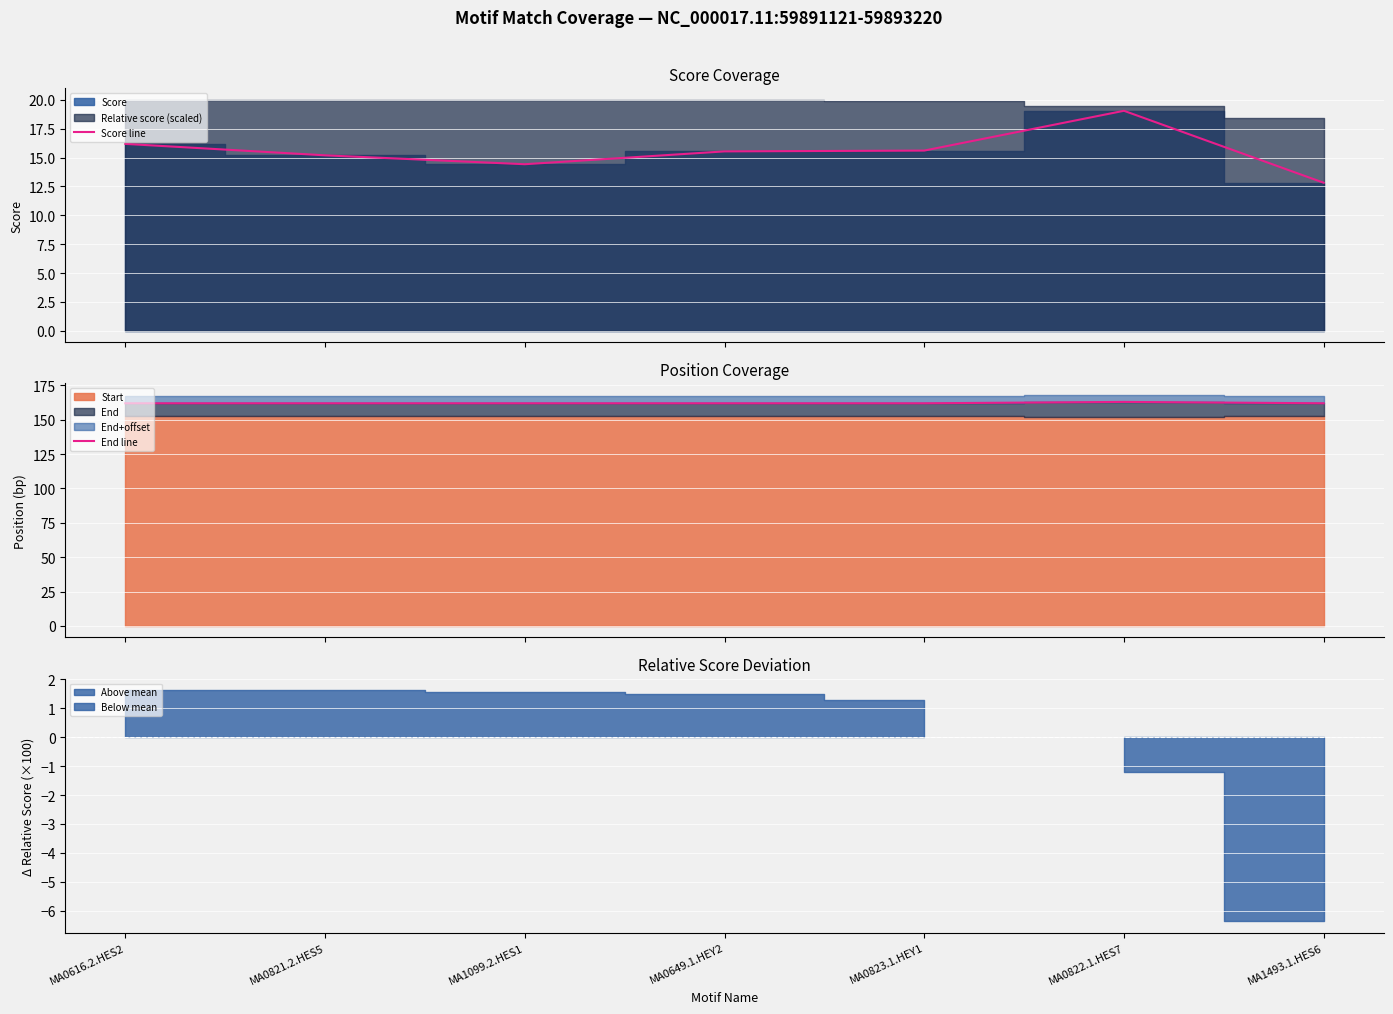

Which series changed the most between MA0823.1.HEY1 and MA0822.1.HES7?

Score line